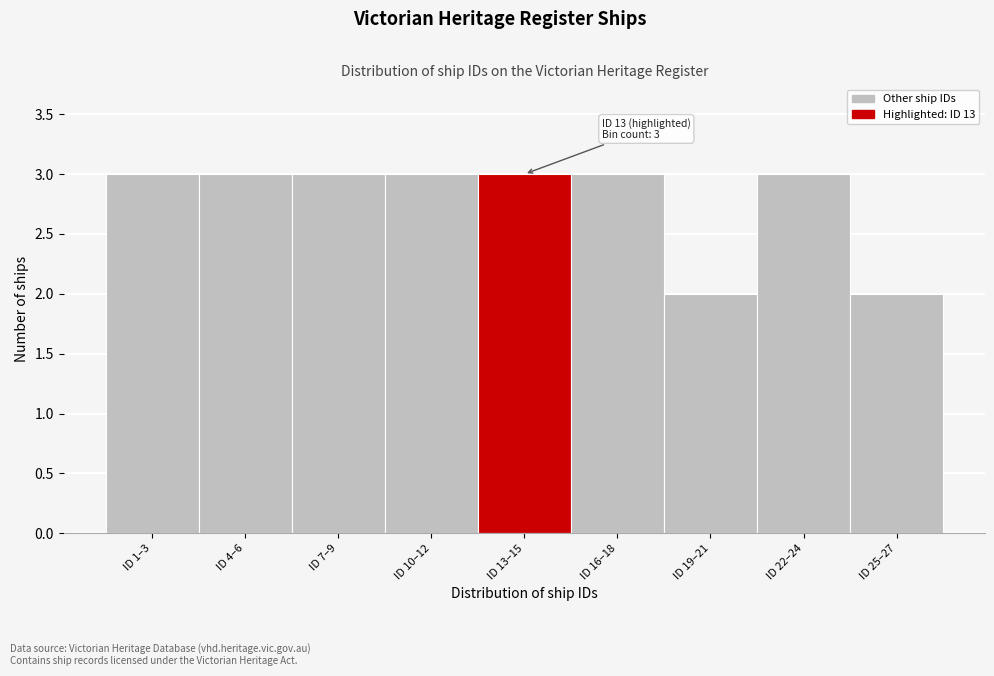

Reading right to left, list all the values displayed in this chart.

ID 25–27=2	ID 22–24=3	ID 19–21=2	ID 16–18=3	ID 13–15=3	ID 10–12=3	ID 7–9=3	ID 4–6=3	ID 1–3=3